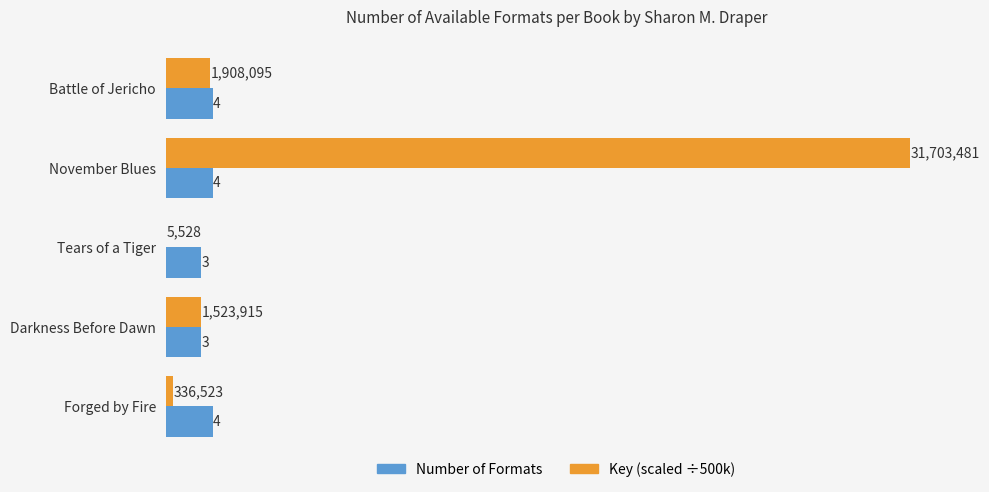

What is the maximum value shown in the chart?

63.4